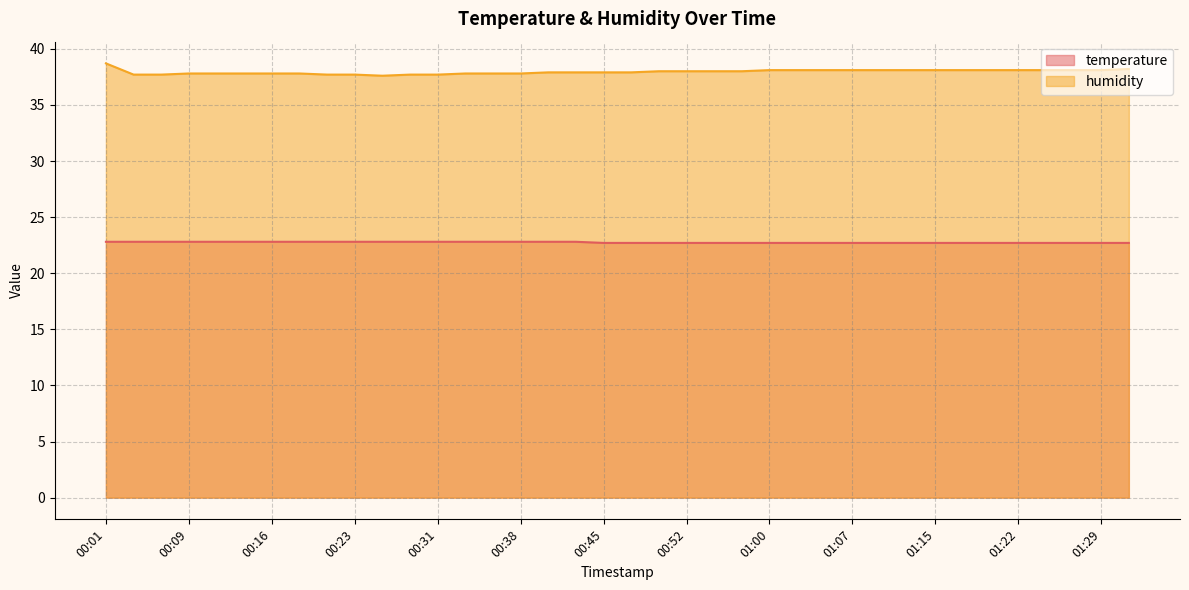

What is the sum of the humidity values at 00:40 and 00:16?

75.7